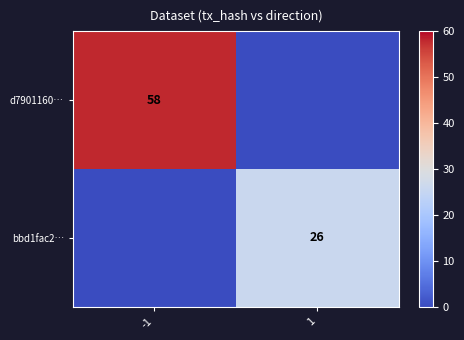

Is the value of bbd1fac2… at 1 greater than the value of d7901160… at -1?

No